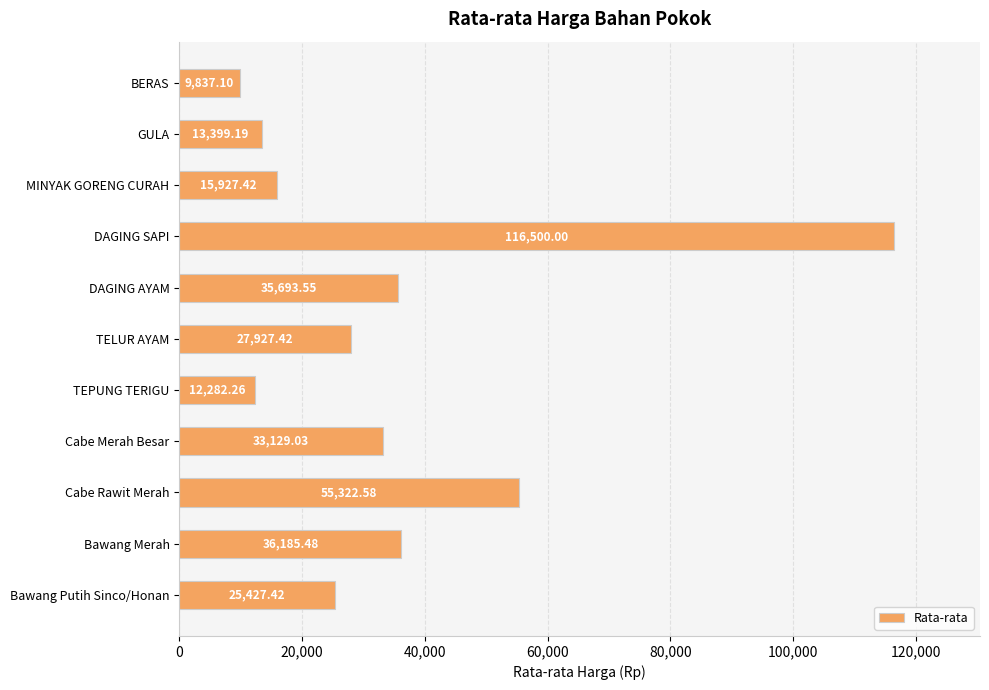

Where is the data nearest to the value 63168?

Cabe Rawit Merah